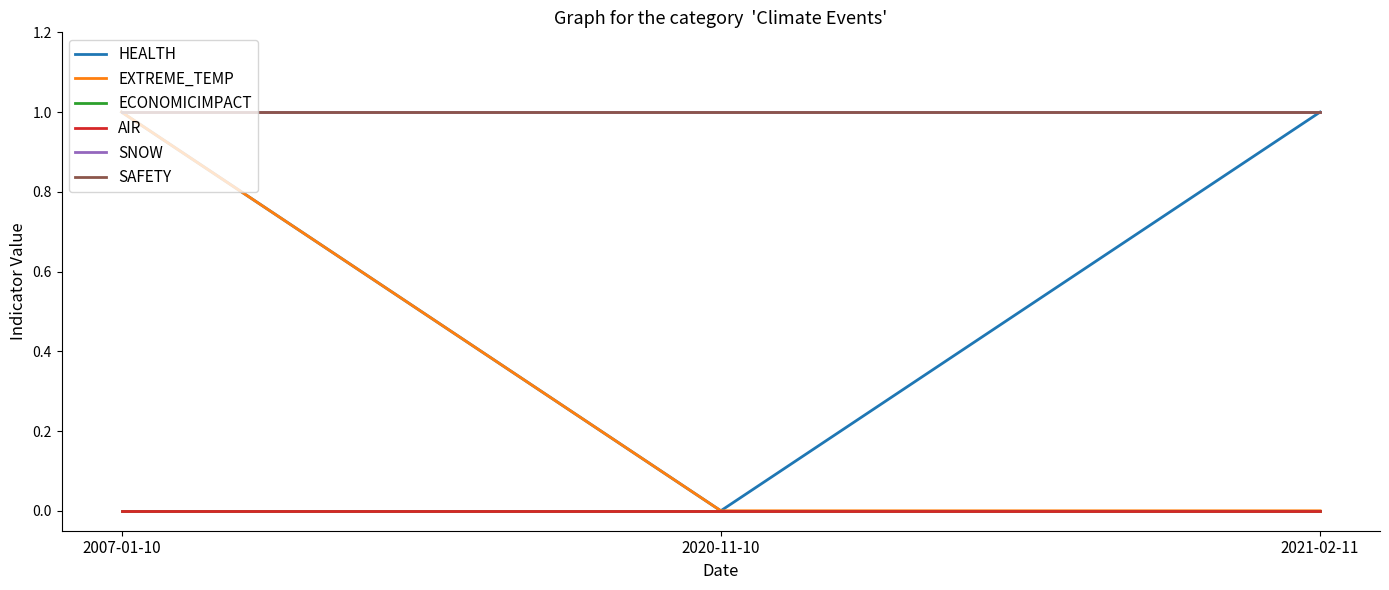

Reading left to right, extract all data points from this chart.

HEALTH: 1	0	1
EXTREME_TEMP: 1	0	0
ECONOMICIMPACT: 0	0	0
AIR: 0	0	0
SNOW: 1	1	1
SAFETY: 1	1	1